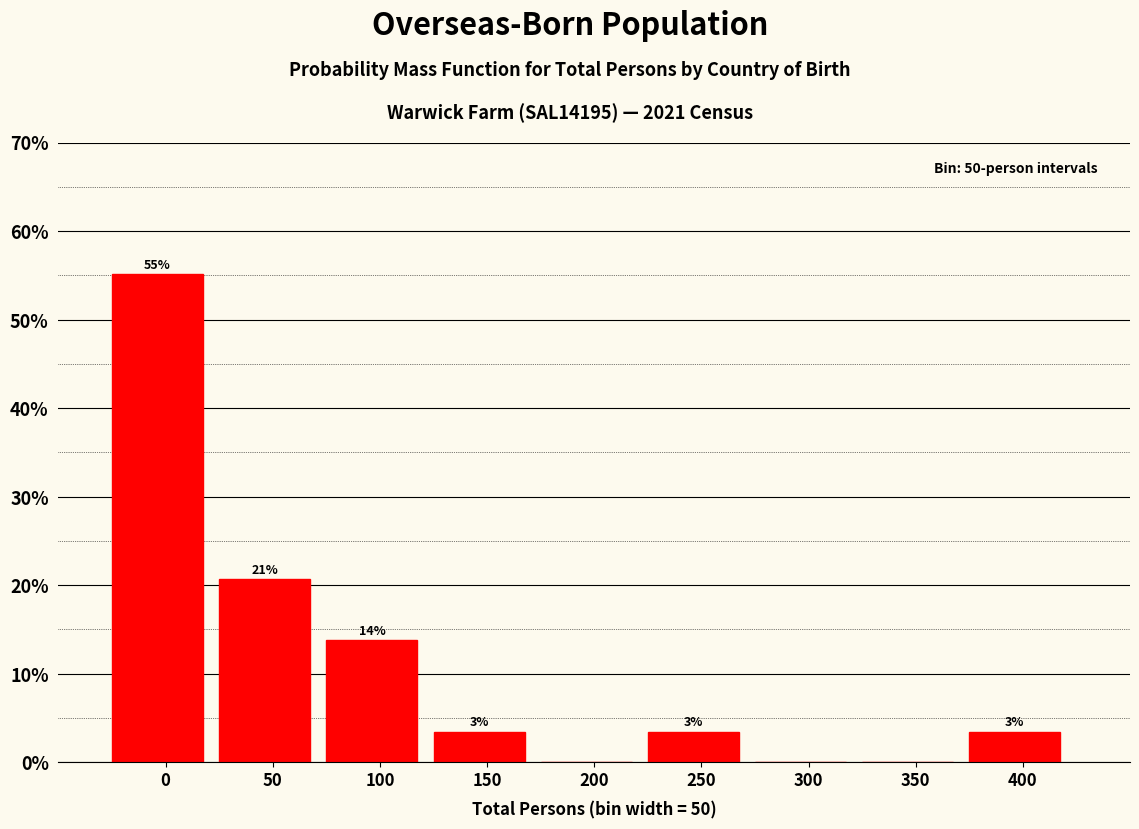

Are the bars horizontal?

No